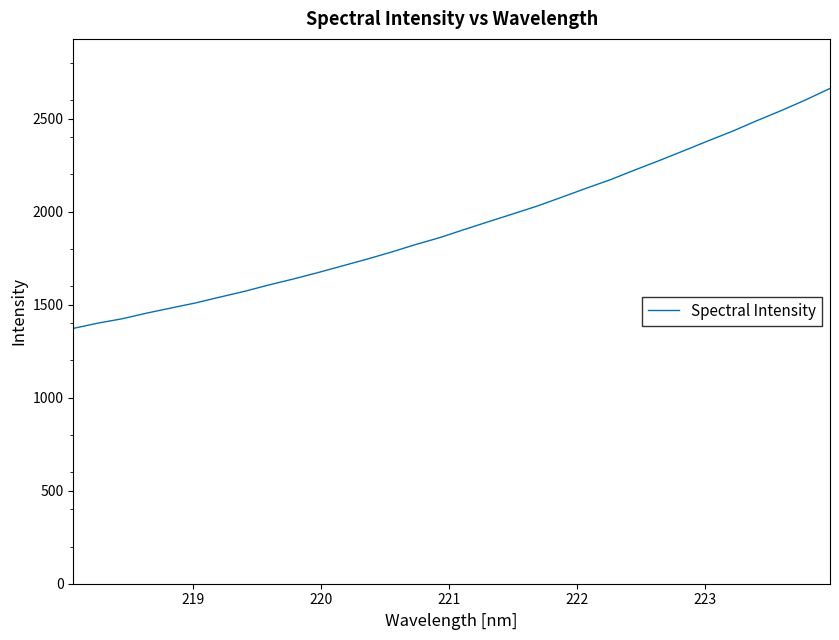

What is the difference between the maximum and minimum values?

1289.8